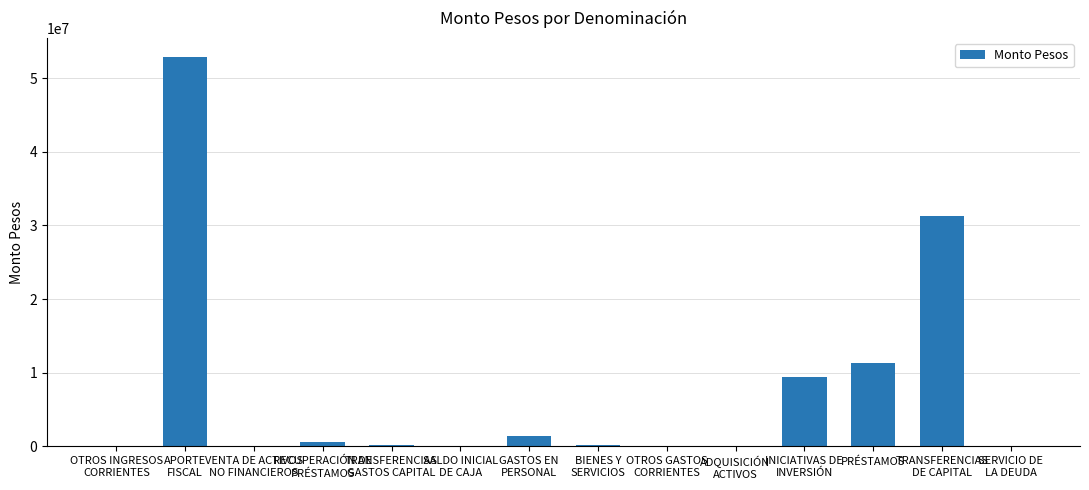

Are the bars grouped side by side (vs. stacked)?

No